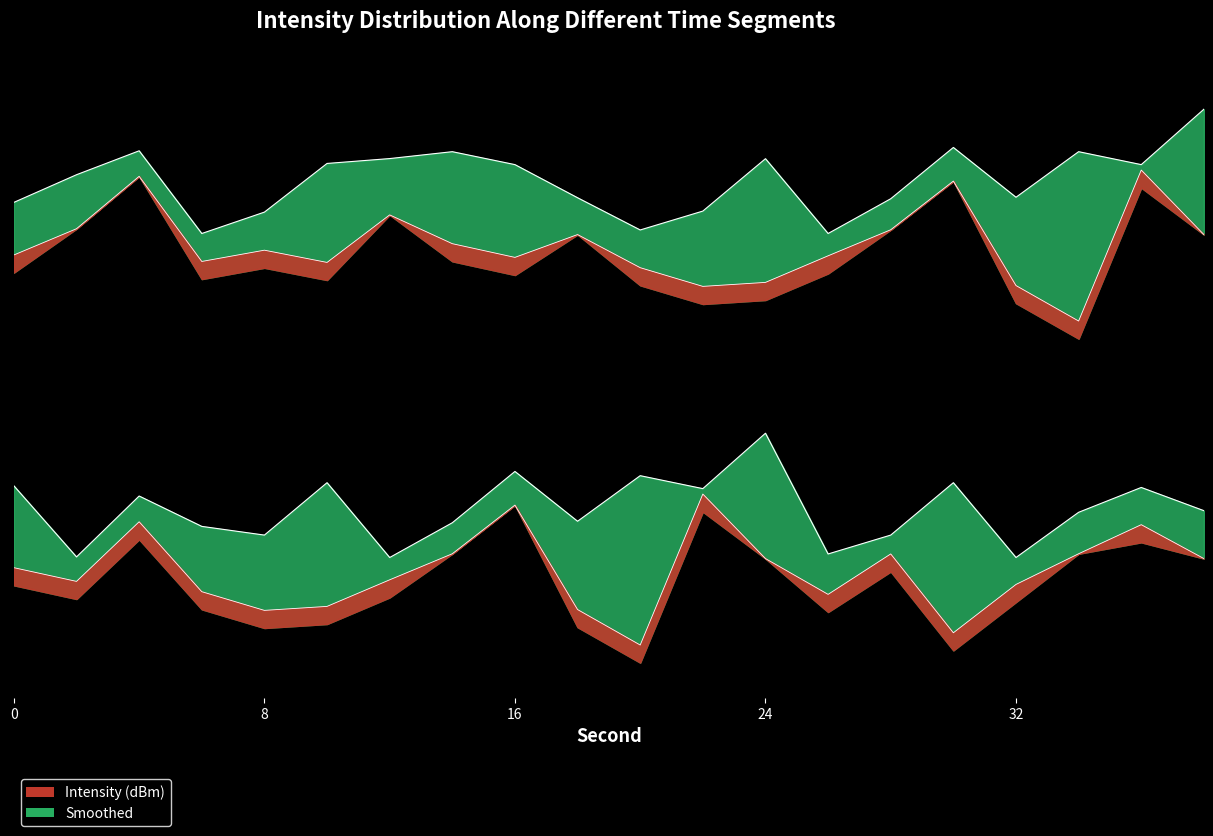

At which label is Smoothed closest to -109?

12